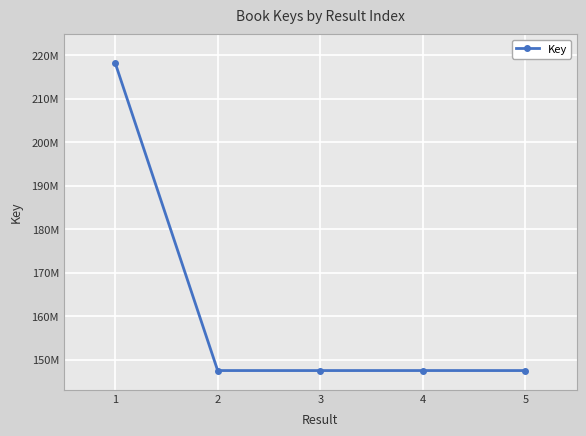

What is the value of the 4th point from the left?

147498929